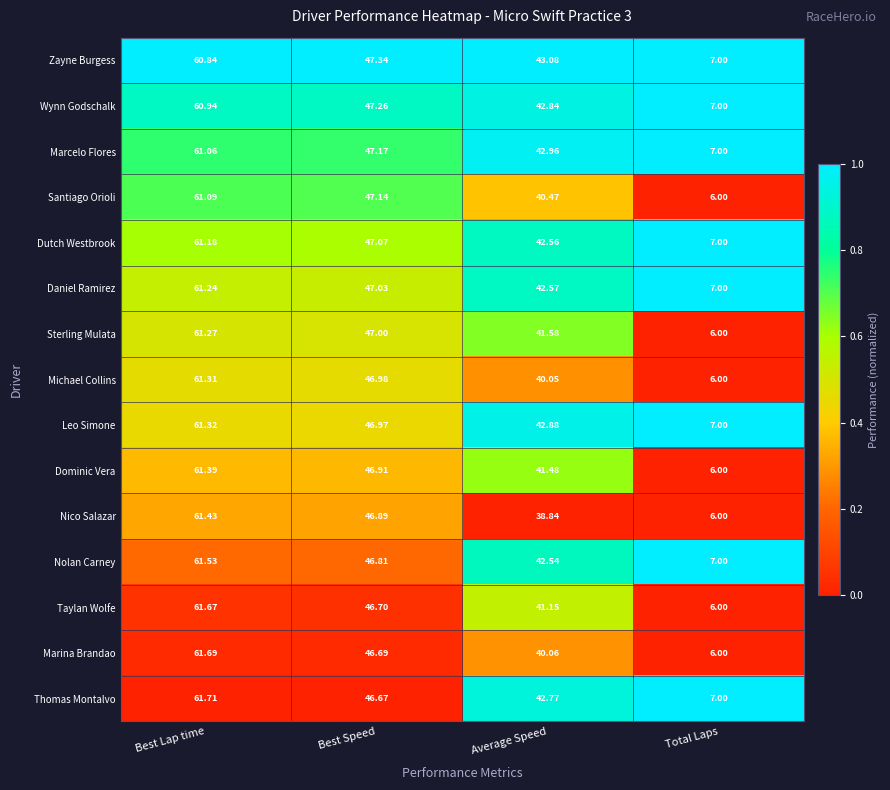

Is the value of Nico Salazar at Best Speed greater than the value of Dutch Westbrook at Total Laps?

Yes